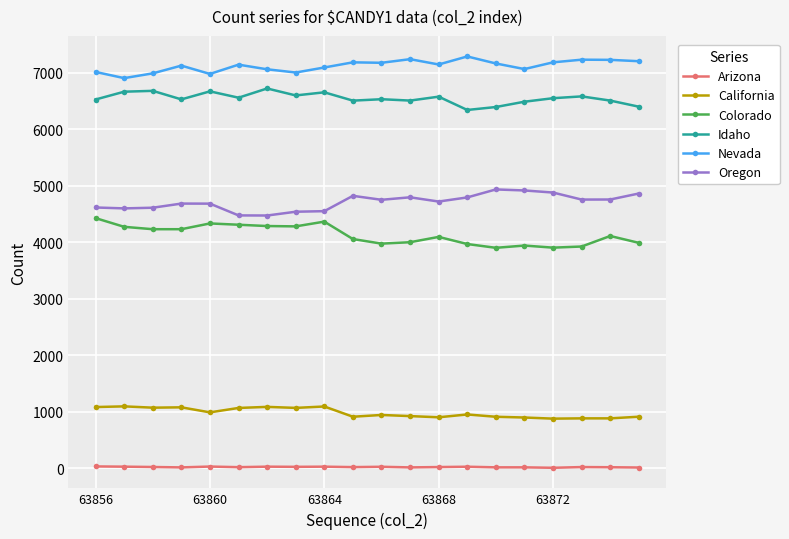

True or false: Oregon has more than 1 points higher than both neighbors.

True